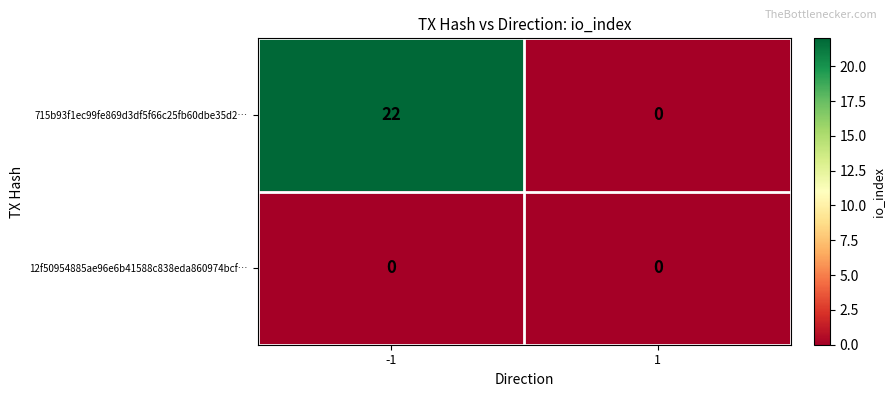

What value does the 715b93f1ec99fe869d3df5f66c25fb60dbe35d2… series have at -1, to the nearest 5?

20